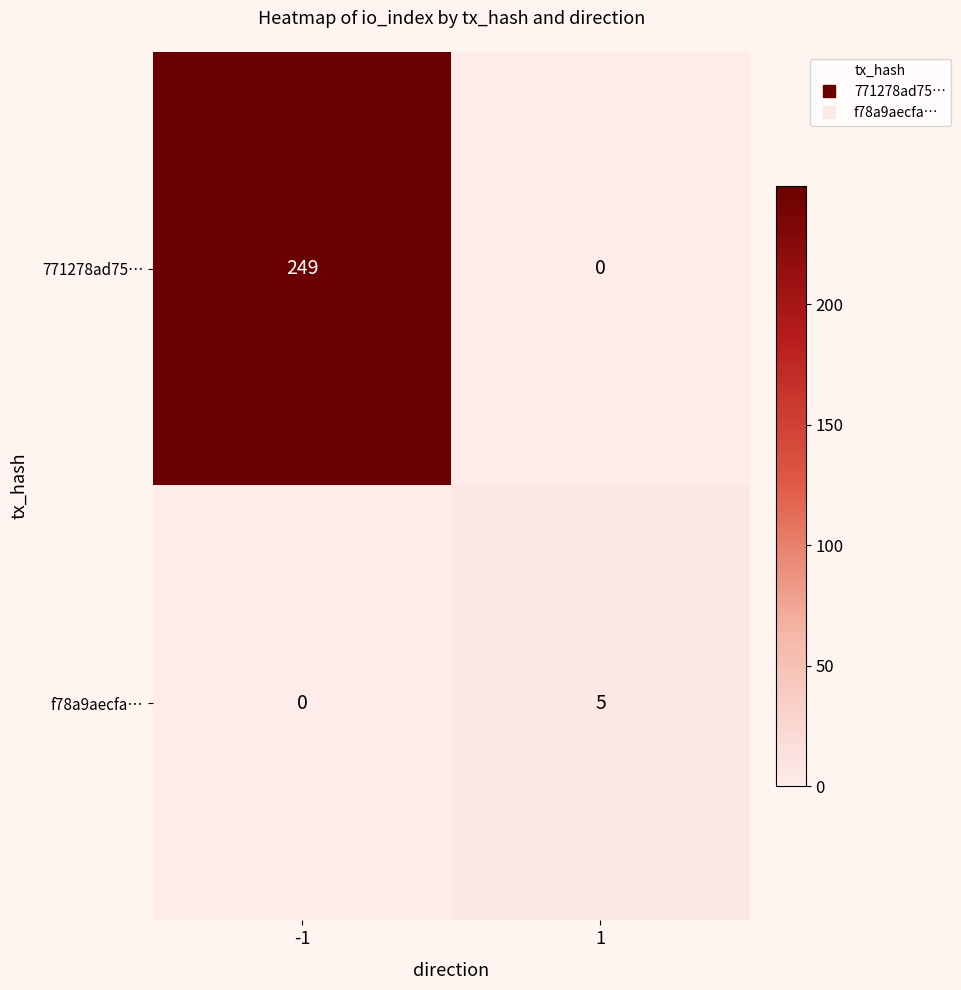

True or false: f78a9aecfa… has a value of 5 at 1.

True